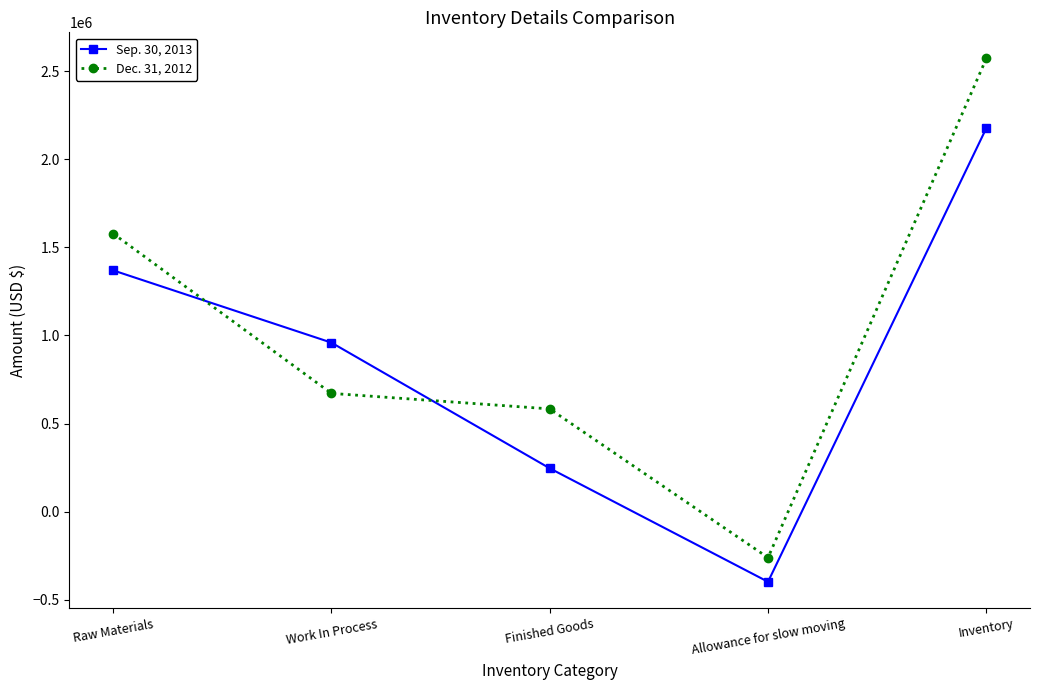

Reading right to left, extract all data points from this chart.

Sep. 30, 2013: 2176000	-398000	246000	959000	1369000
Dec. 31, 2012: 2571000	-261000	583000	671000	1578000